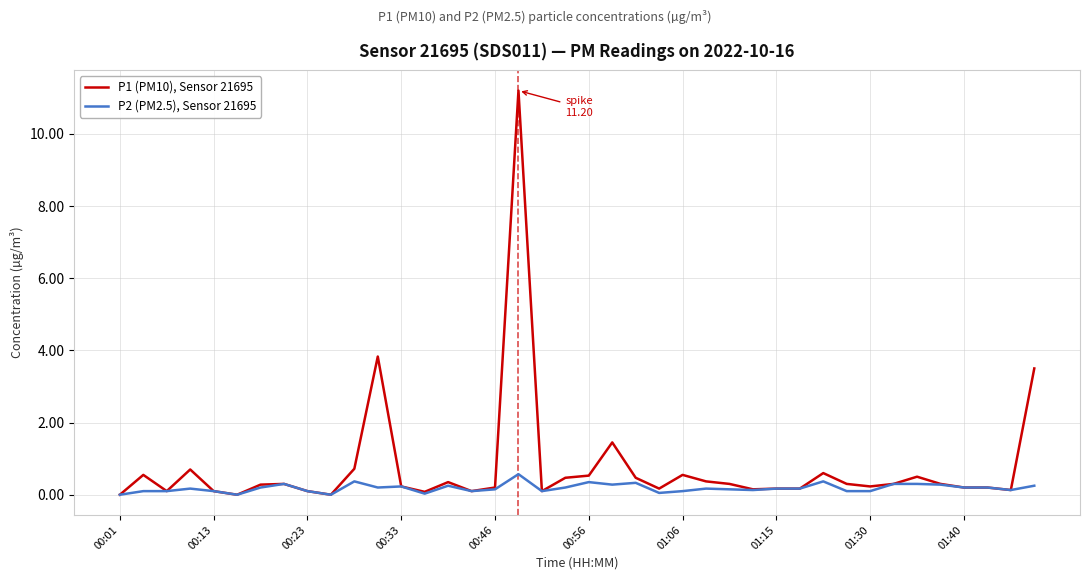

Which series has the largest range (max minus min)?

P1 (PM10), Sensor 21695